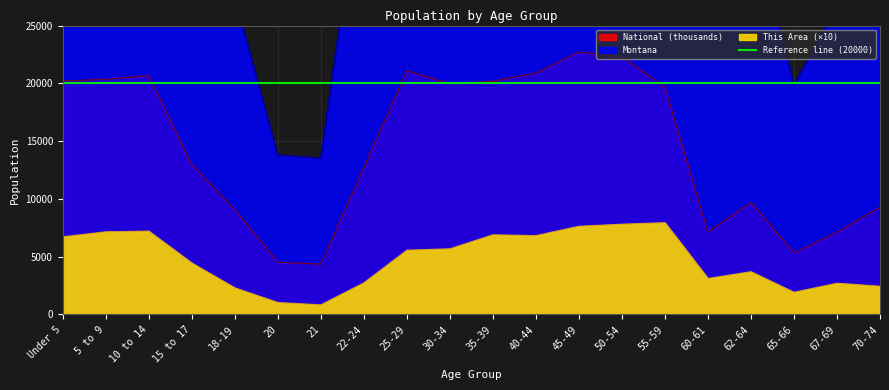

List the labels in order of National value, largest first.

45-49, 50-54, 25-29, 40-44, 10 to 14, 5 to 9, Under 5, 35-39, 30-34, 55-59, 15 to 17, 22-24, 62-64, 70-74, 18-19, 67-69, 60-61, 65-66, 20, 21